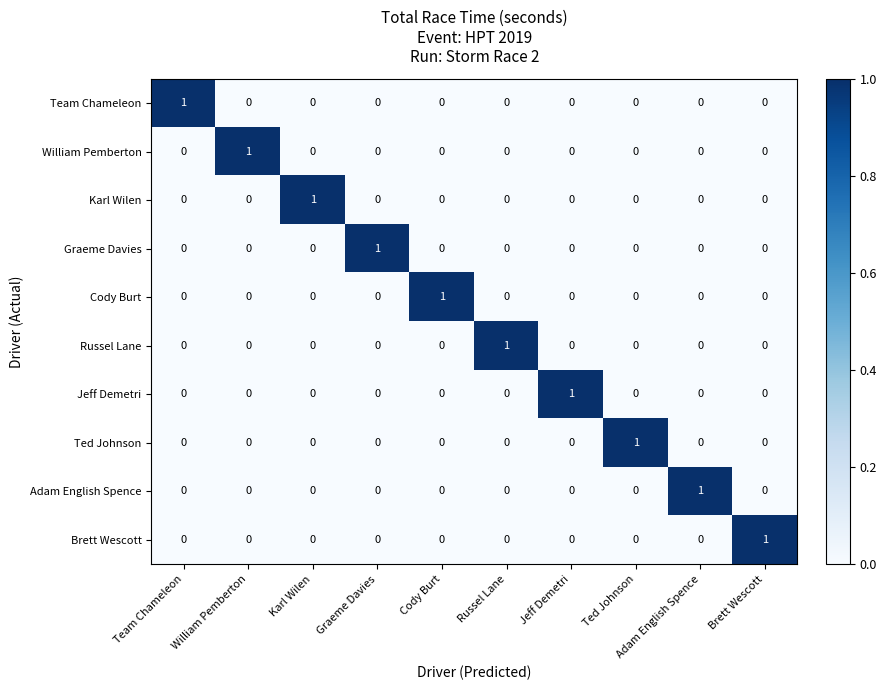

The Graeme Davies series shows 0 at Karl Wilen. True or false?

True